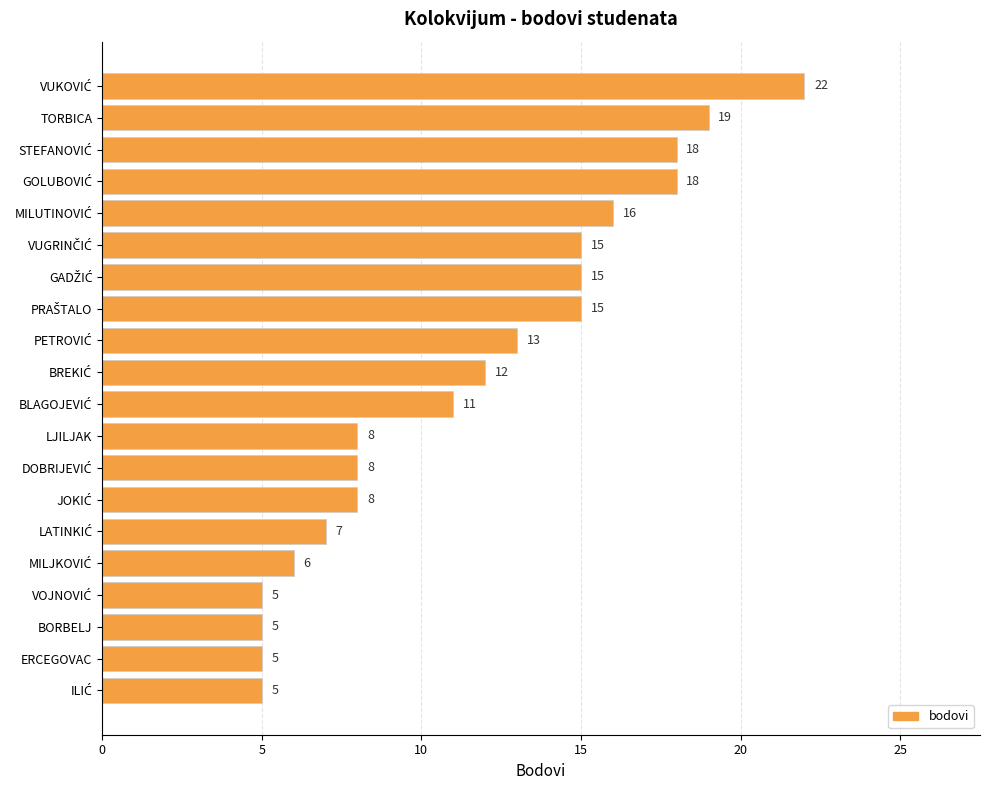

What is the average value?

12